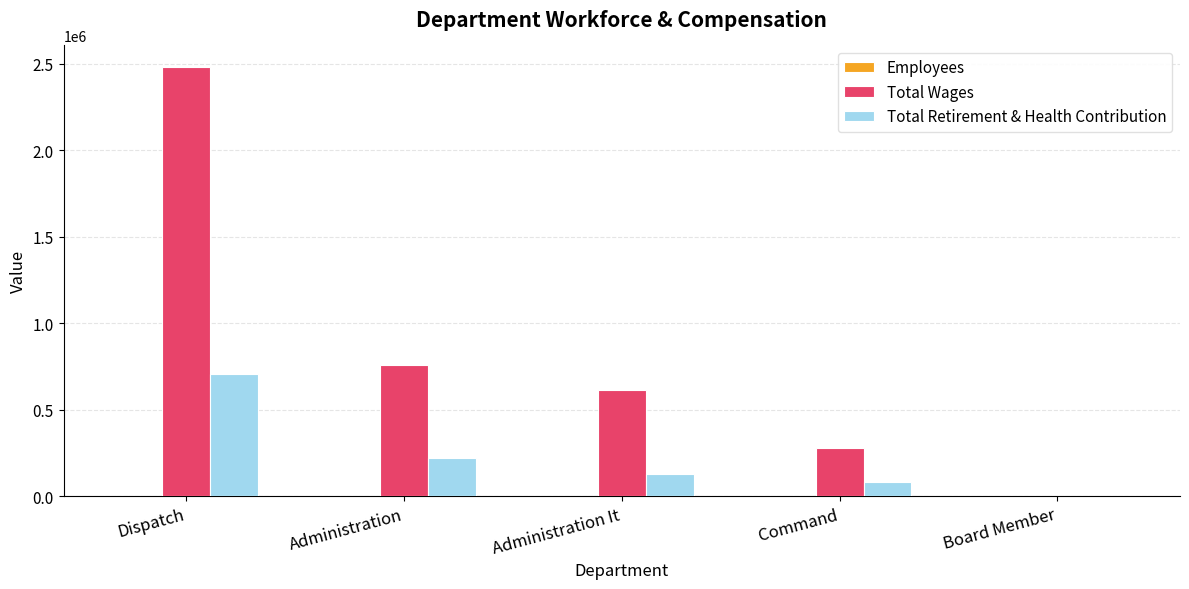

Are the bars horizontal?

No